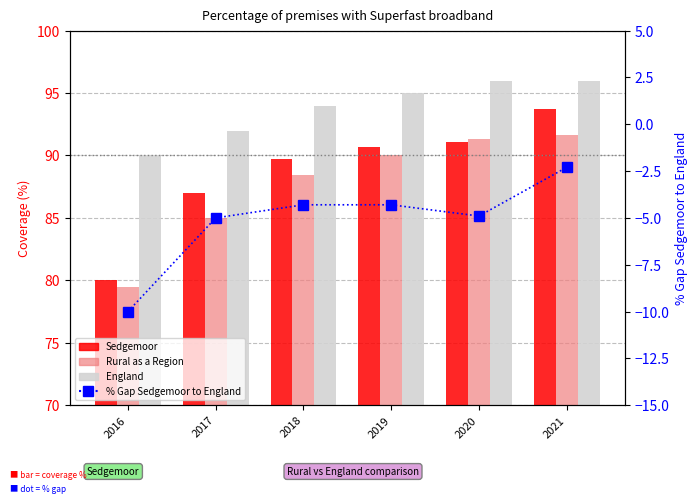

At which label does Rural as a Region reach its minimum?

2016